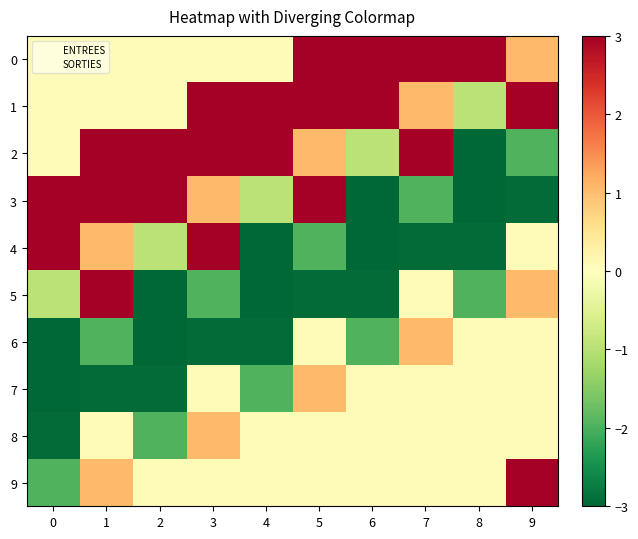

What is the smallest value displayed?

-10.9